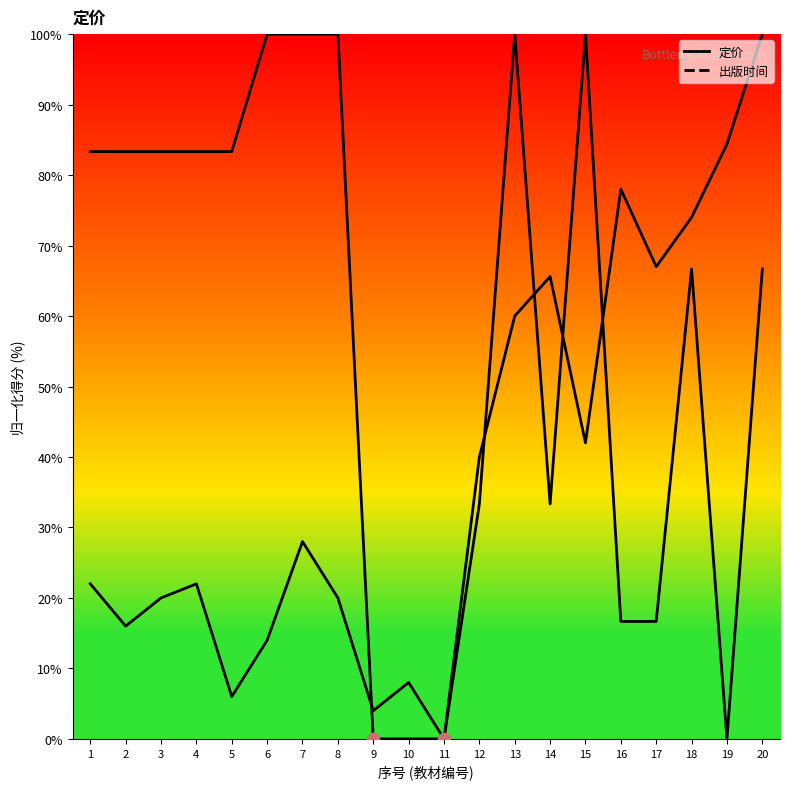

Which series contains the highest Y value?

定价